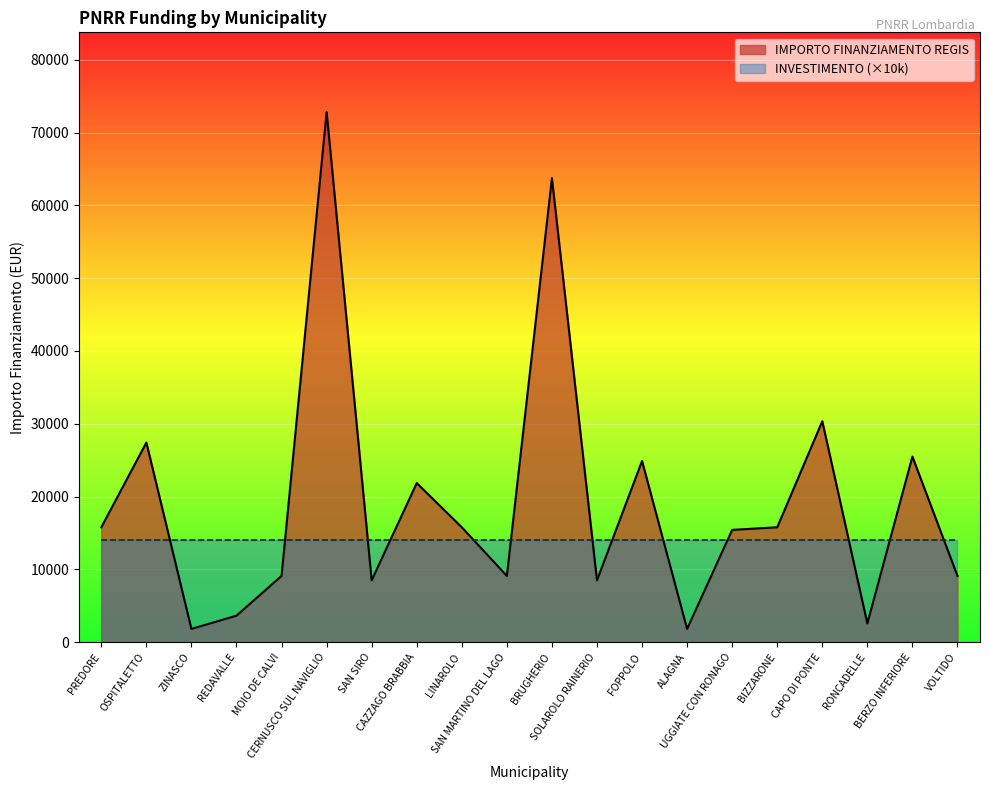

Rank the categories by value from highest to lowest.

CERNUSCO SUL NAVIGLIO, BRUGHERIO, CAPO DI PONTE, OSPITALETTO, BERZO INFERIORE, FOPPOLO, CAZZAGO BRABBIA, PREDORE, LINAROLO, BIZZARONE, UGGIATE CON RONAGO, MOIO DE CALVI, SAN MARTINO DEL LAGO, VOLTIDO, SAN SIRO, SOLAROLO RAINERIO, REDAVALLE, RONCADELLE, ZINASCO, ALAGNA